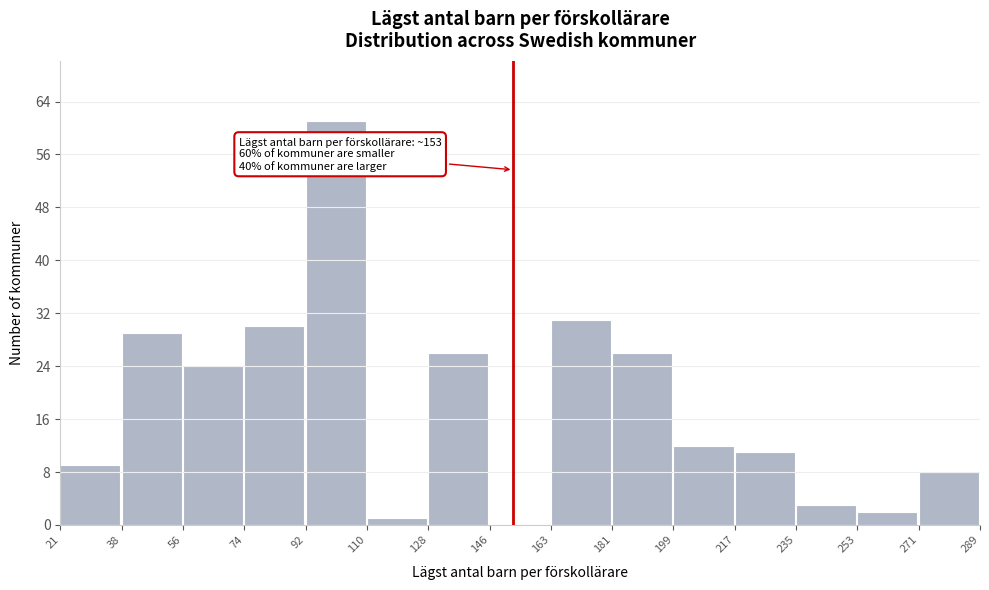

Over which range of the x-axis is the bar tallest?

92 to 110